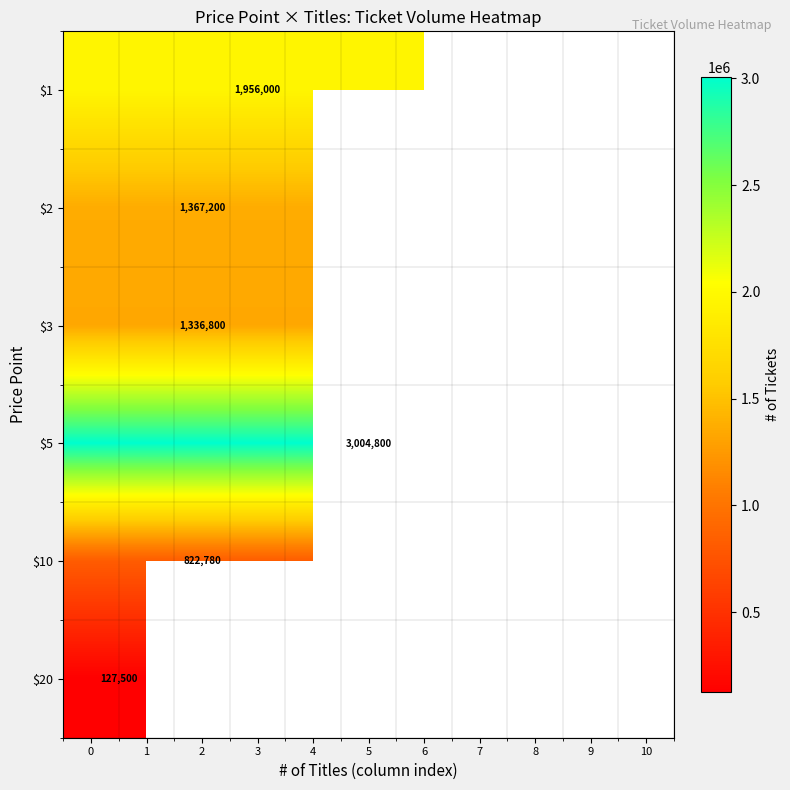

Is it true that $20 equals 127500 at 0?

True